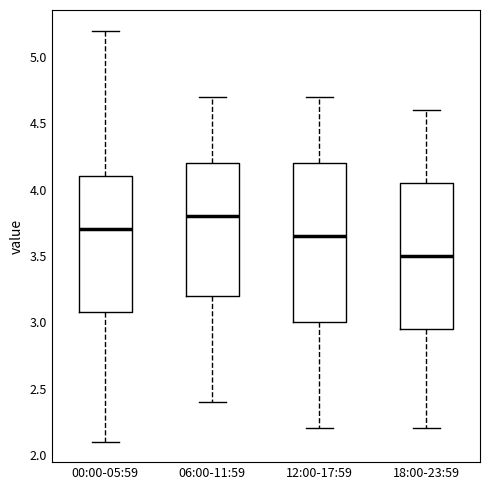

Which box's median line is the highest?

06:00-11:59